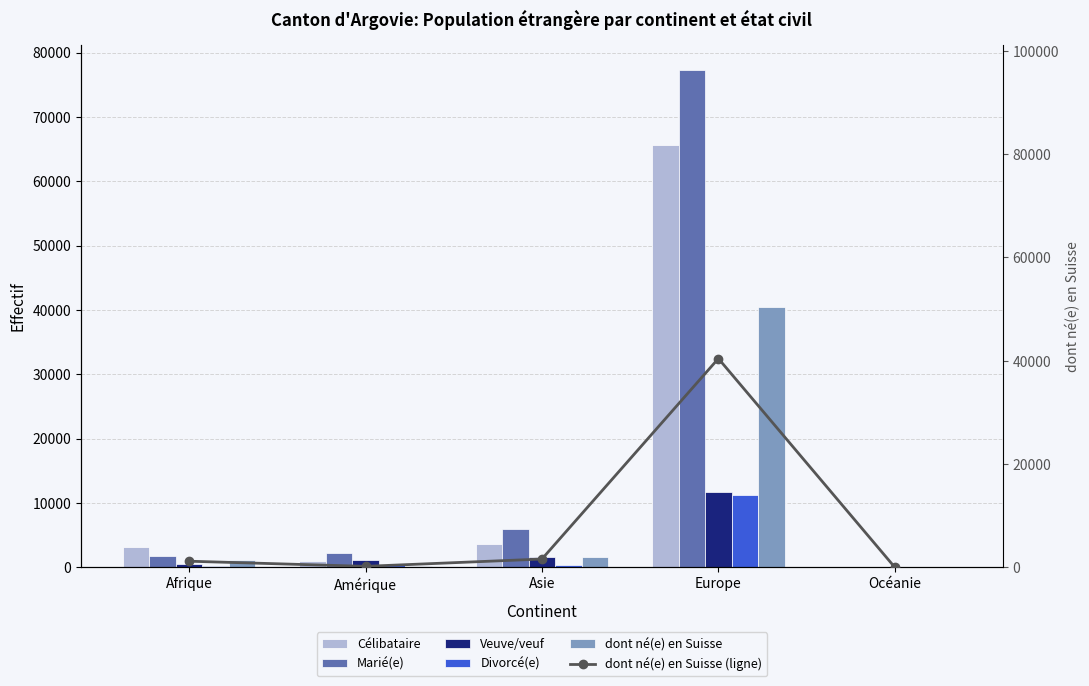

How many distinct data groups are displayed?

6